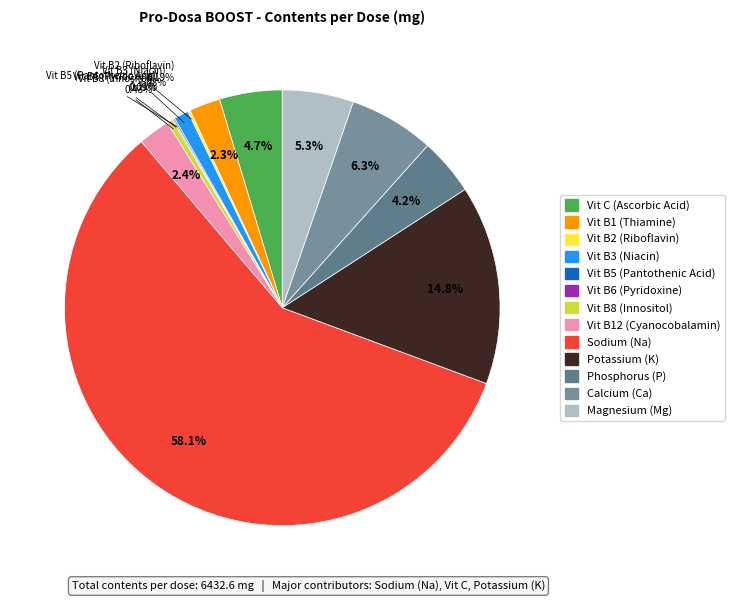

To the nearest percent, what is the combined percentage of Calcium (Ca) and Sodium (Na)?

64%